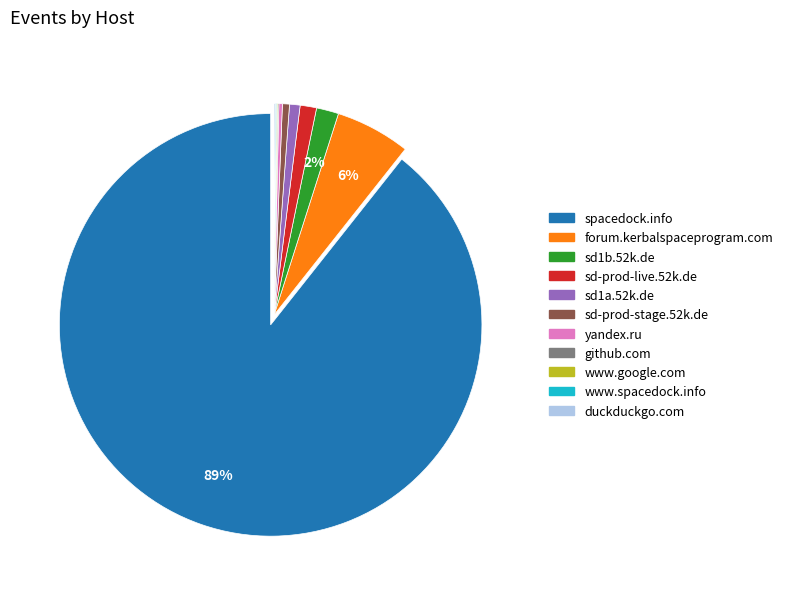

To the nearest percent, what is the combined percentage of sd1a.52k.de and forum.kerbalspaceprogram.com?

7%